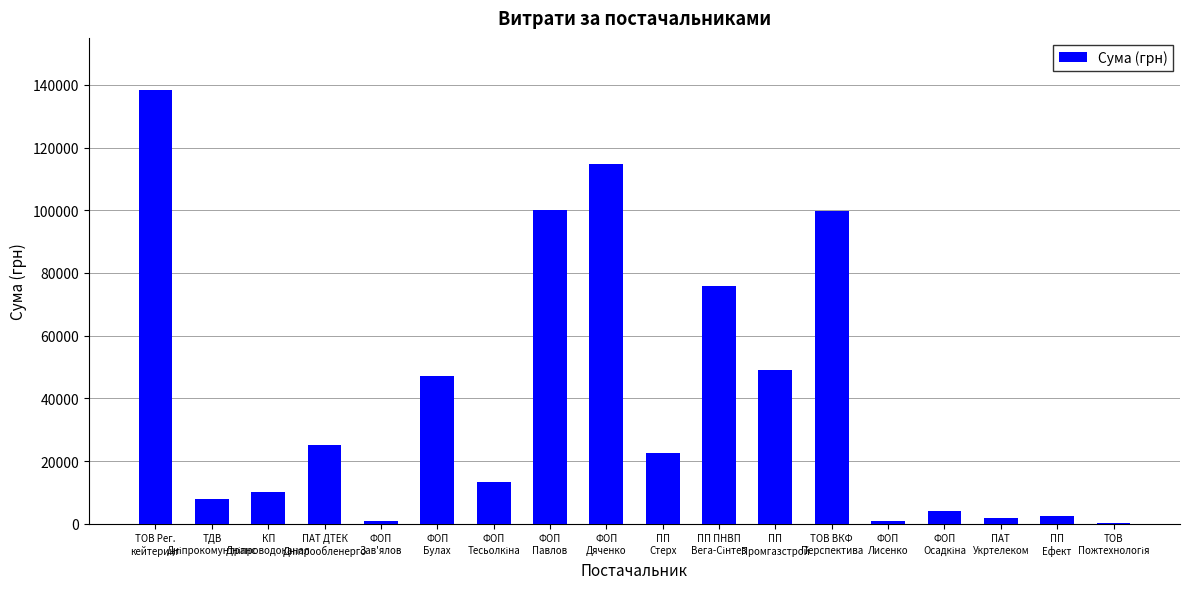

What is the maximum value shown in the chart?

138371.1